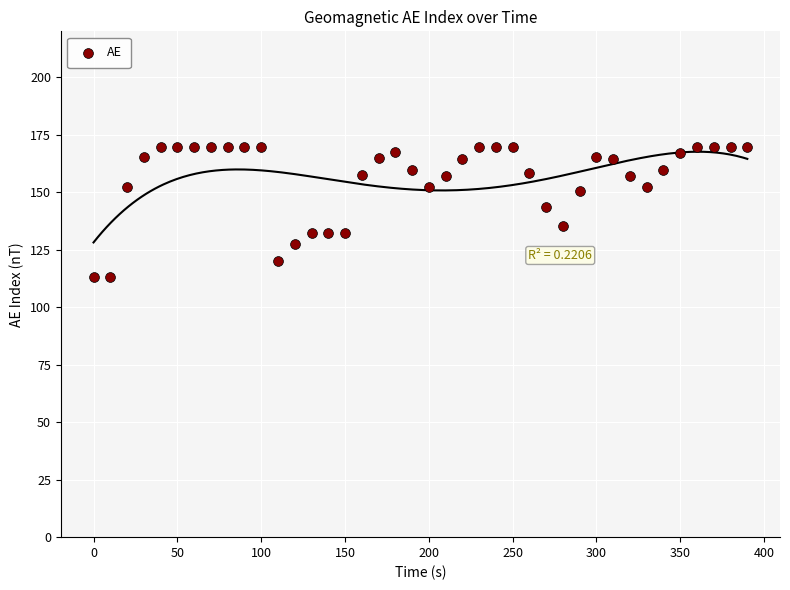

What Y value in the scatter plot is closest to 141?

143.6